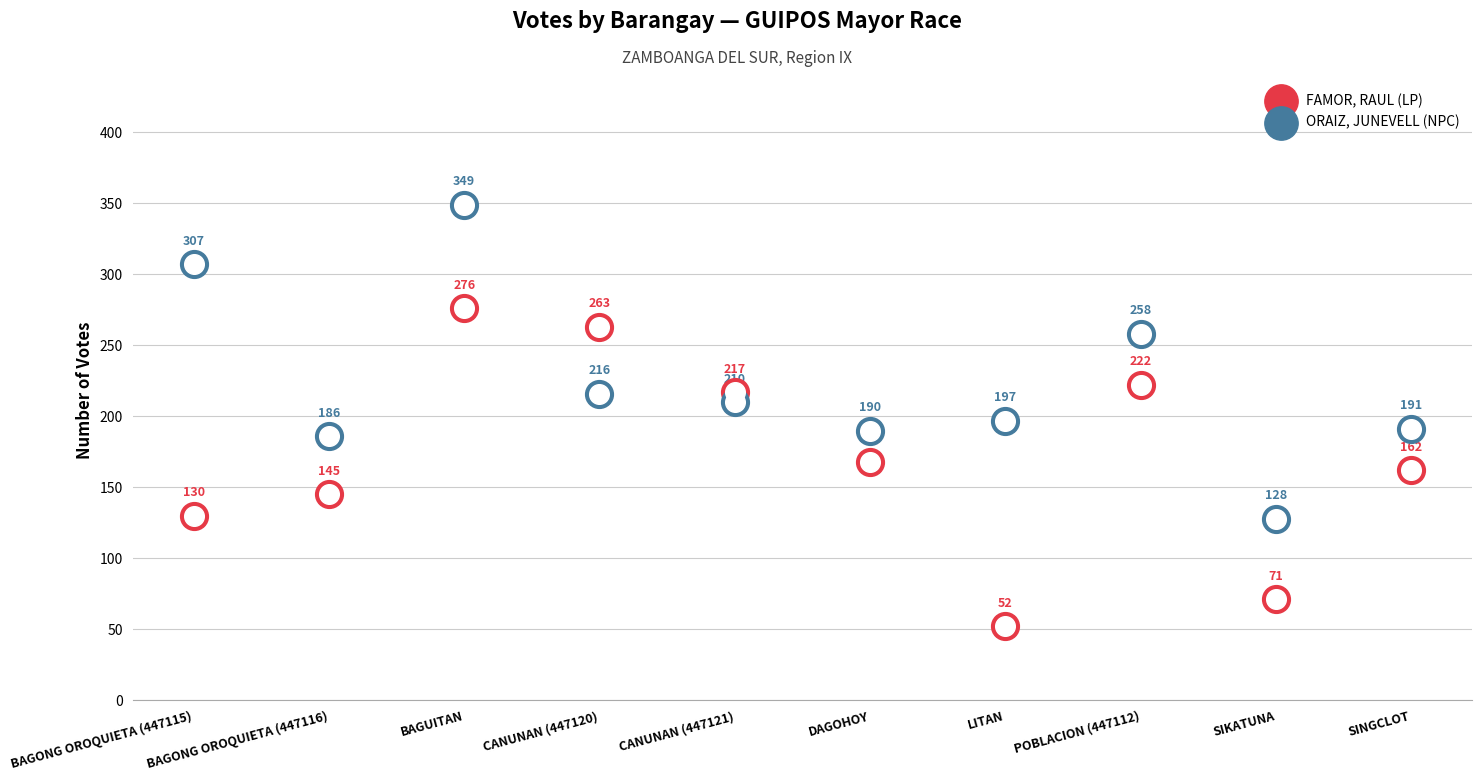

What is the total value across all series at DAGOHOY?

358